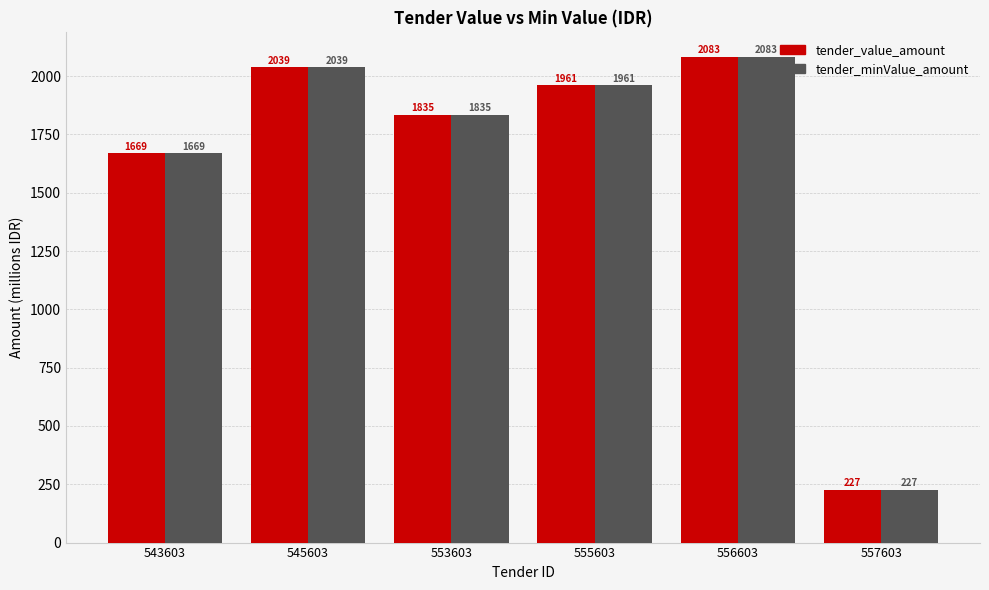

At how many categories does at least one series exceed 1844?

3